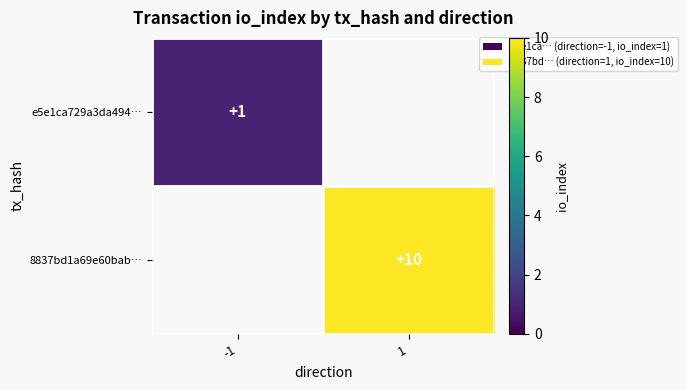

True or false: 8837bd1a69e60bab… has a value of 10 at 1.

True